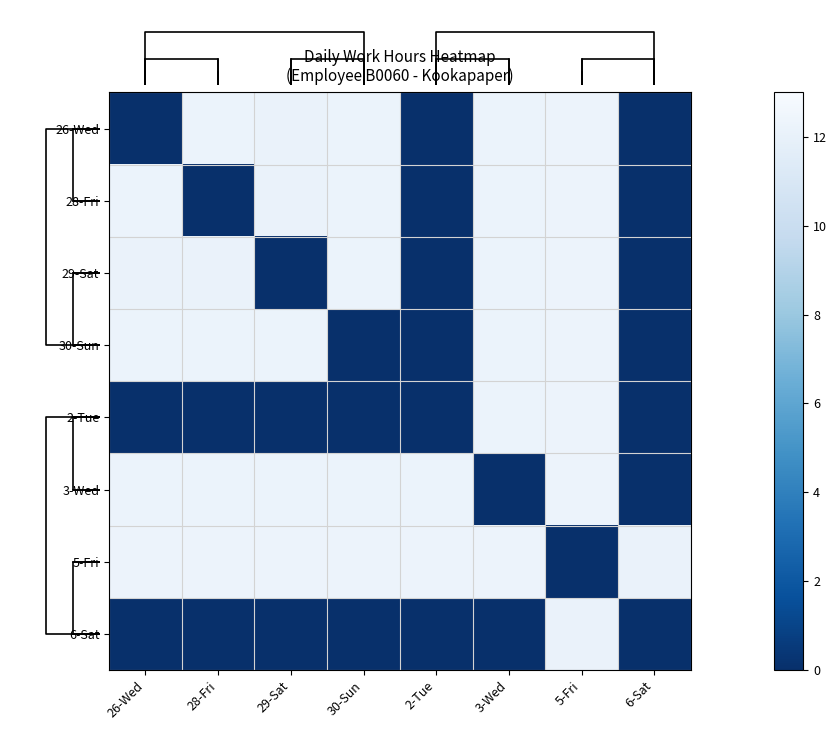

Which has a higher value, 29-Sat or 3-Wed?

3-Wed